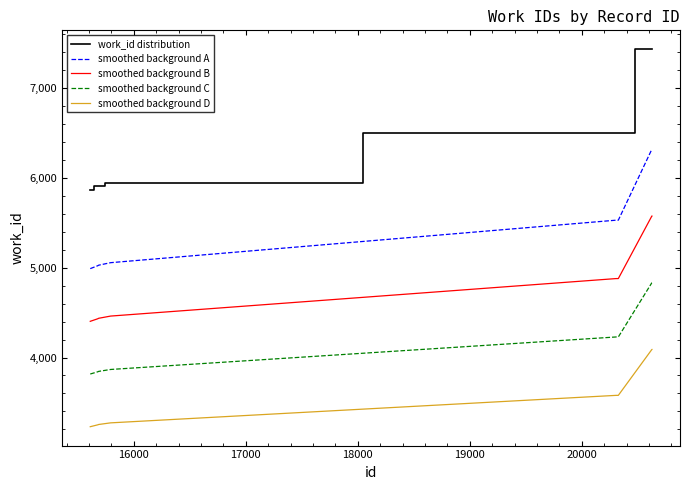

What is the greatest value displayed?

7435.0